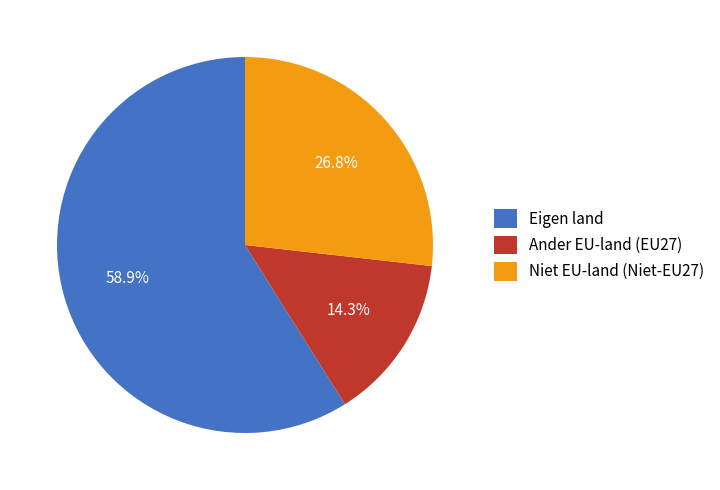

How many segments does this pie chart have?

3